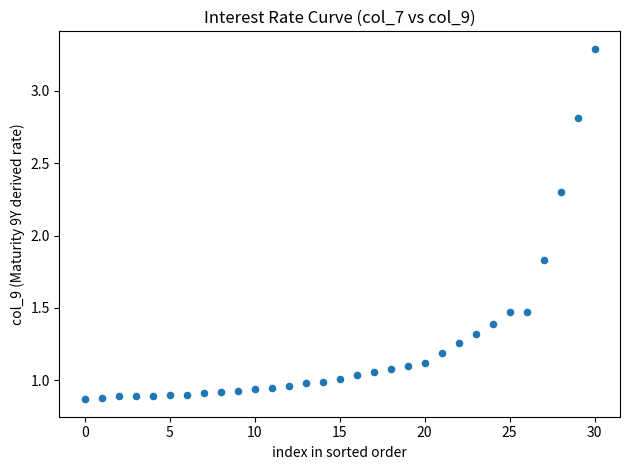

What is the range of Y values (max minus min)?

2.4